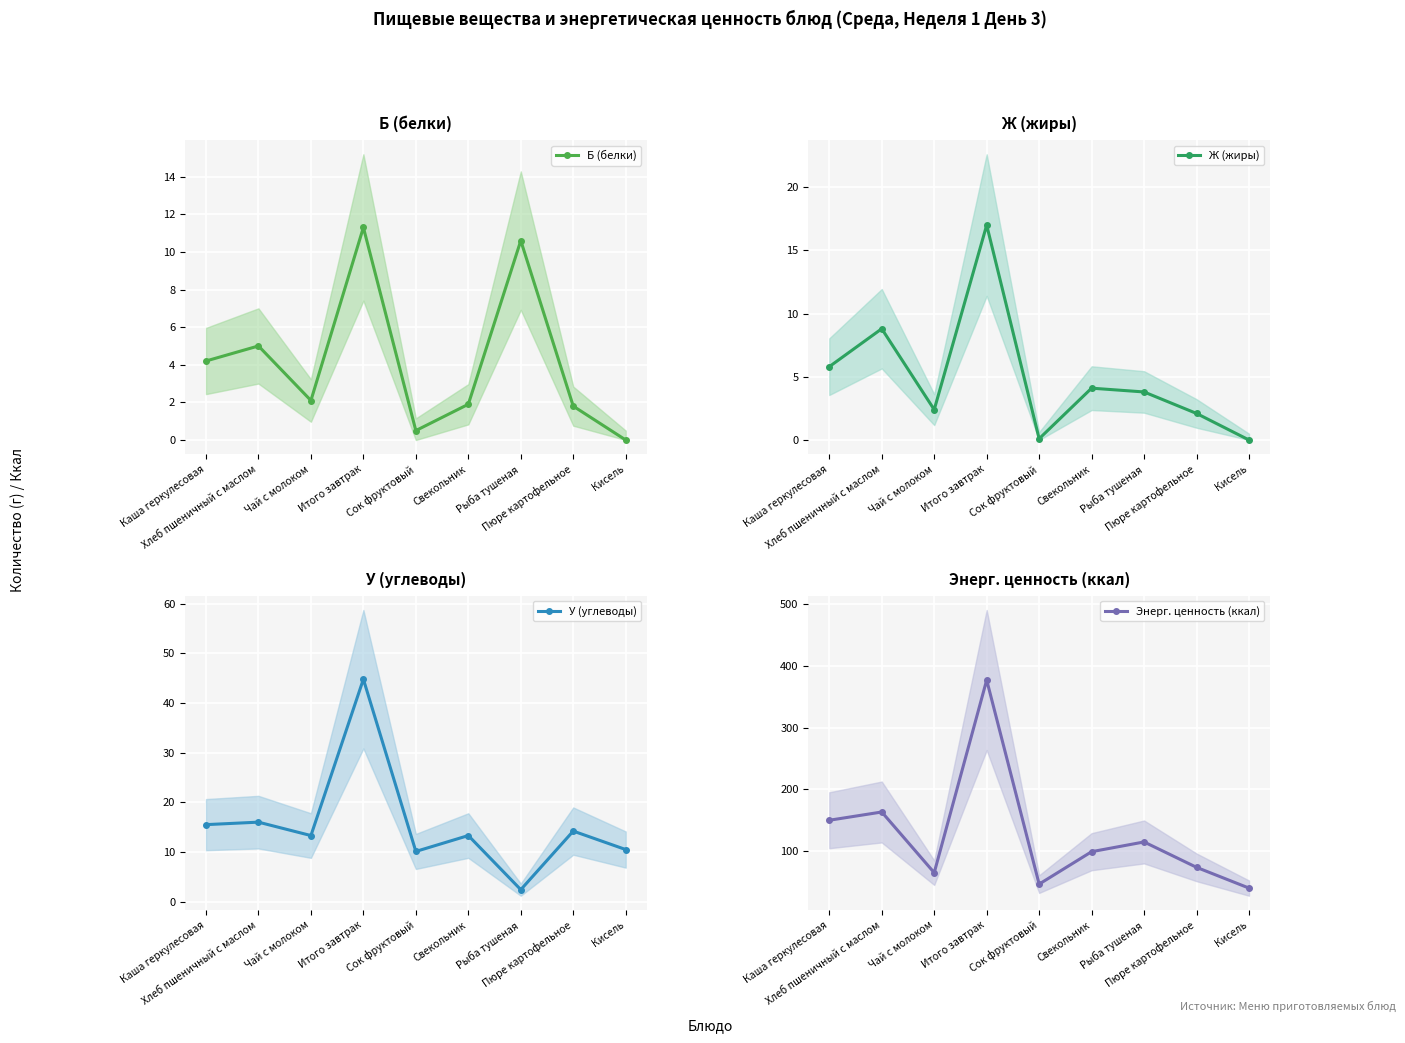

How many data points in У (углеводы) are less than 13?

3